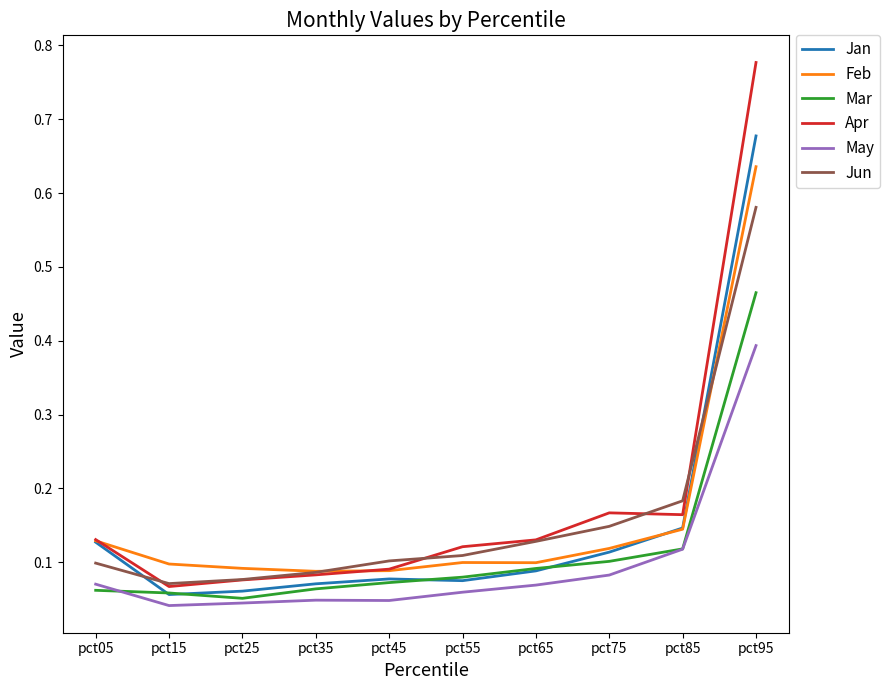

The value of Jun at pct35 is 0.1. True or false?

True